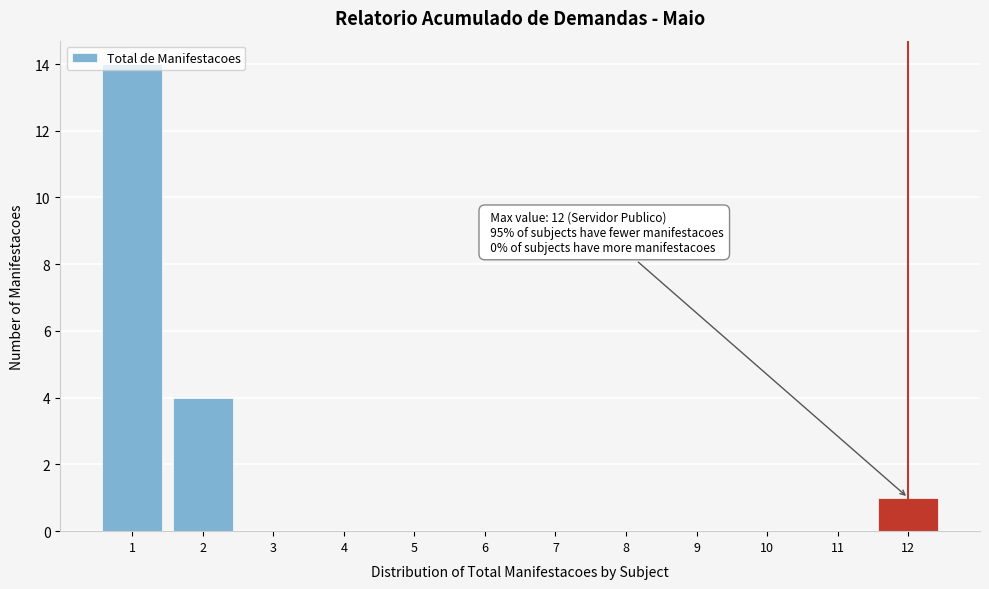

Which range on the x-axis has the tallest bar?

0.5 to 1.5